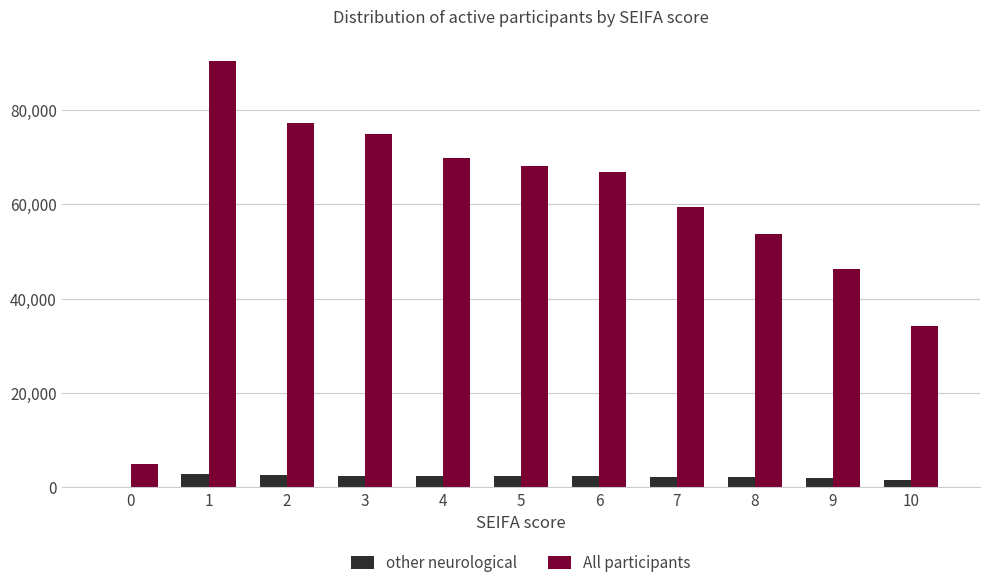

Is the value of All participants at 0 greater than the value of other neurological at 3?

Yes